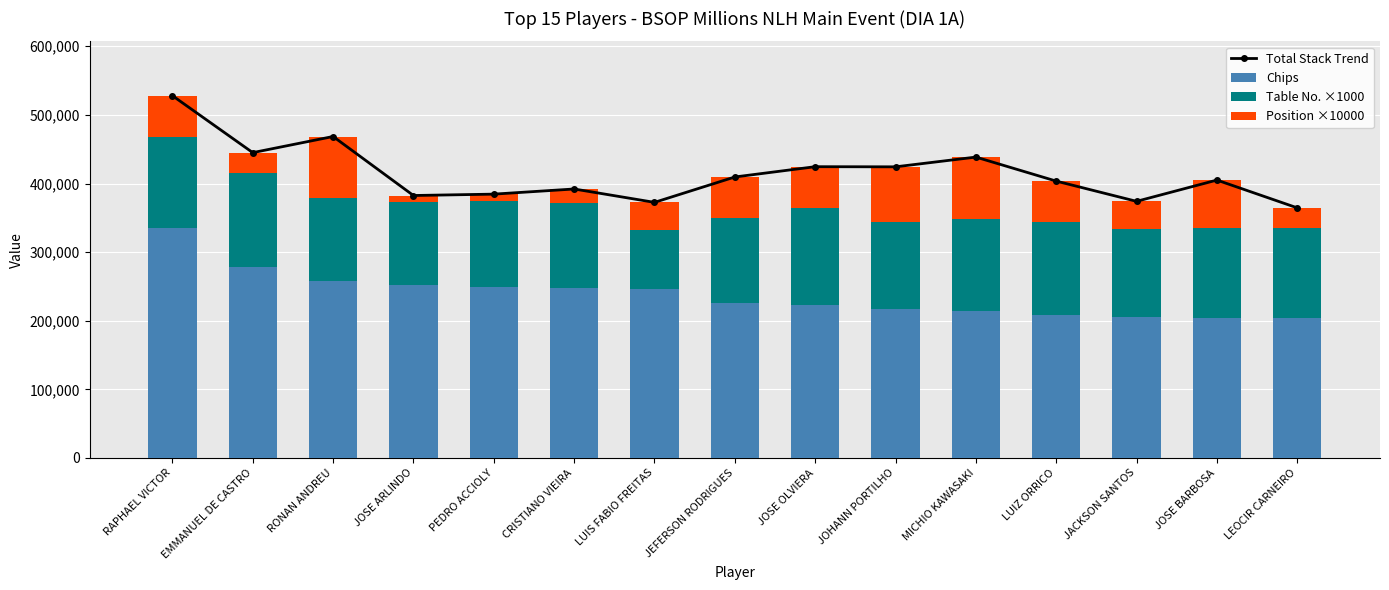

Rank the series by their average value, from highest to lowest.

Total Stack Trend, Chips, Table No. ×1000, Position ×10000